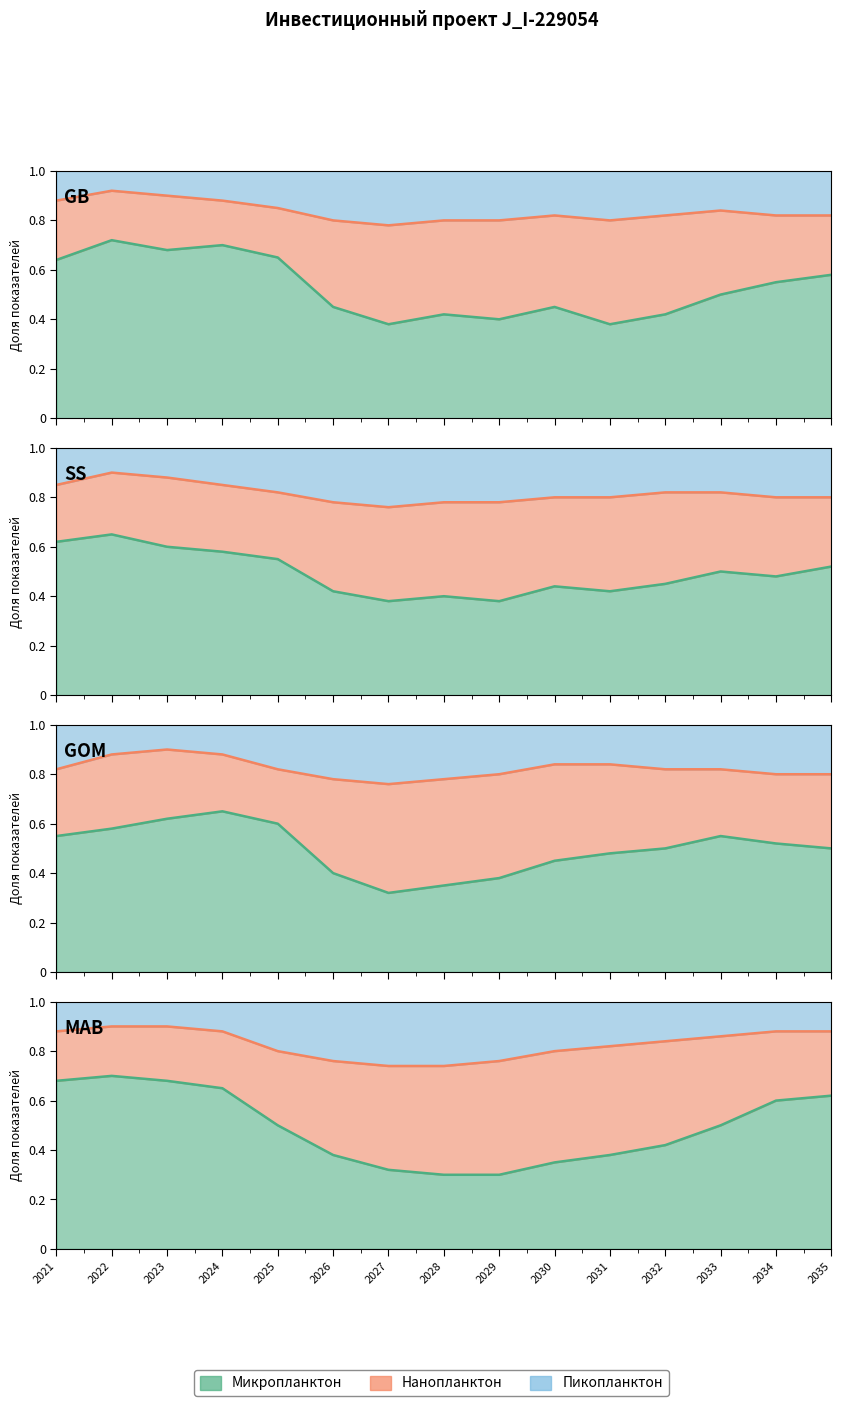

Which series has the widest spread of values?

Микропланктон